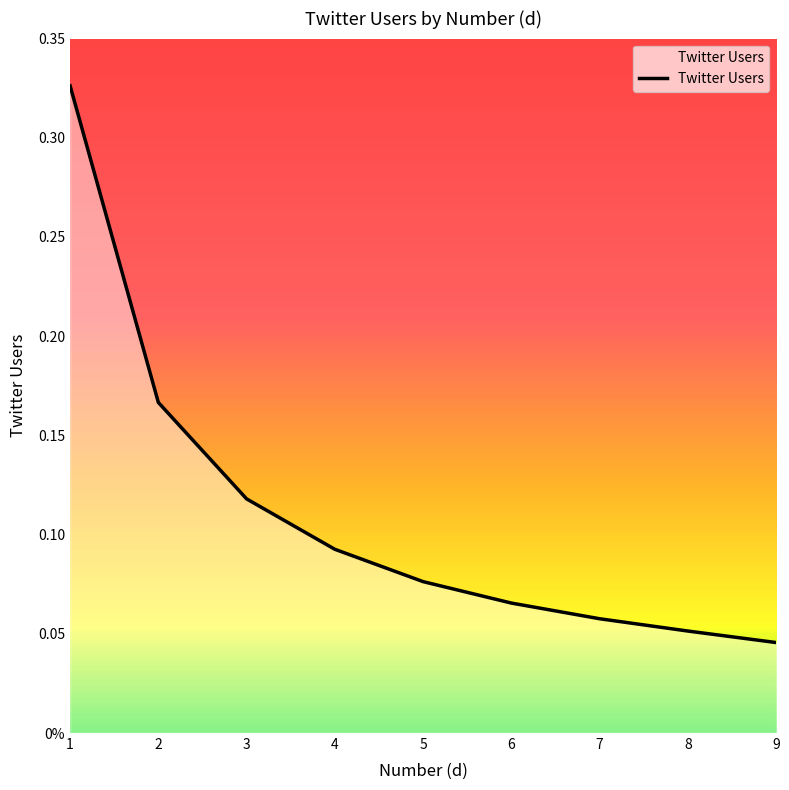

Which has a higher value, 5 or 2?

2